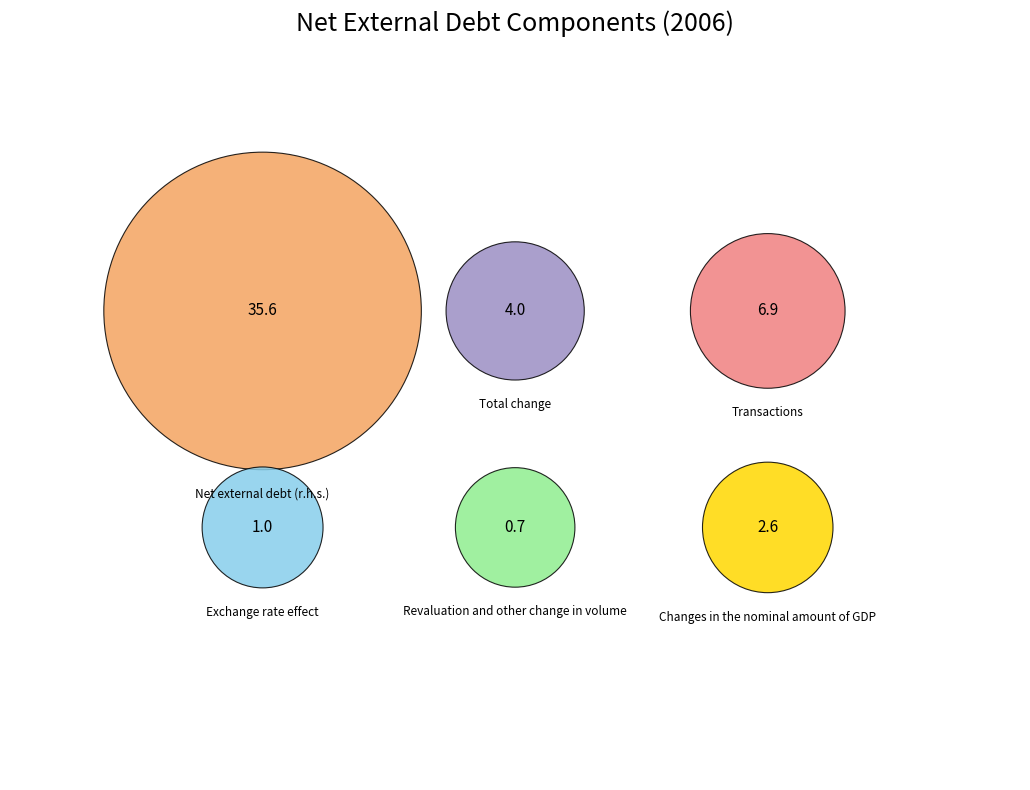

What is the majority slice?

Net external debt (r.h.s.)